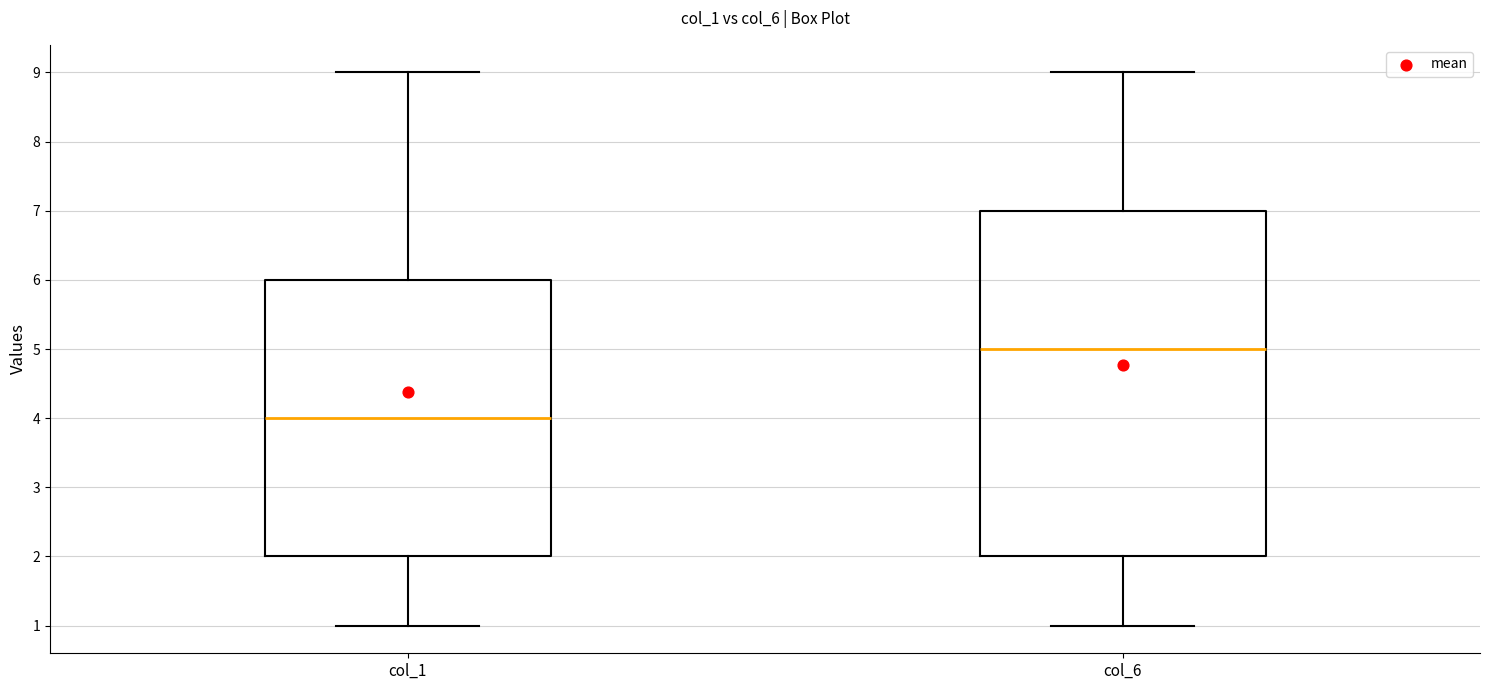

Reading left to right, transcribe this box plot: for each box, give where its median line is, the range the box spans, and where its two whiskers end, as read against the y-axis. The values are not printed on the chart, so give them approximately, as read against the axis.

col_1: median 4, box 2 to 6, whiskers 1 to 9
col_6: median 5, box 2 to 7, whiskers 1 to 9